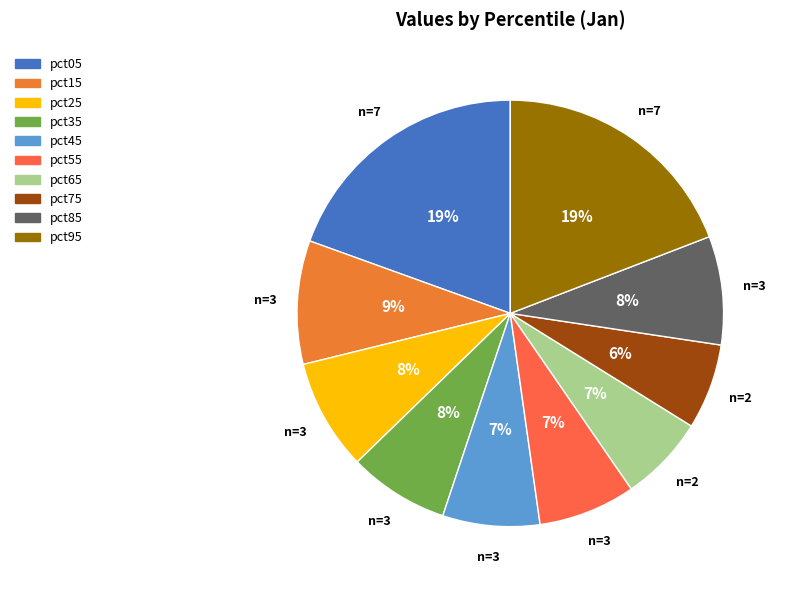

What percentage is the pct85 slice, to the nearest percent?

8%